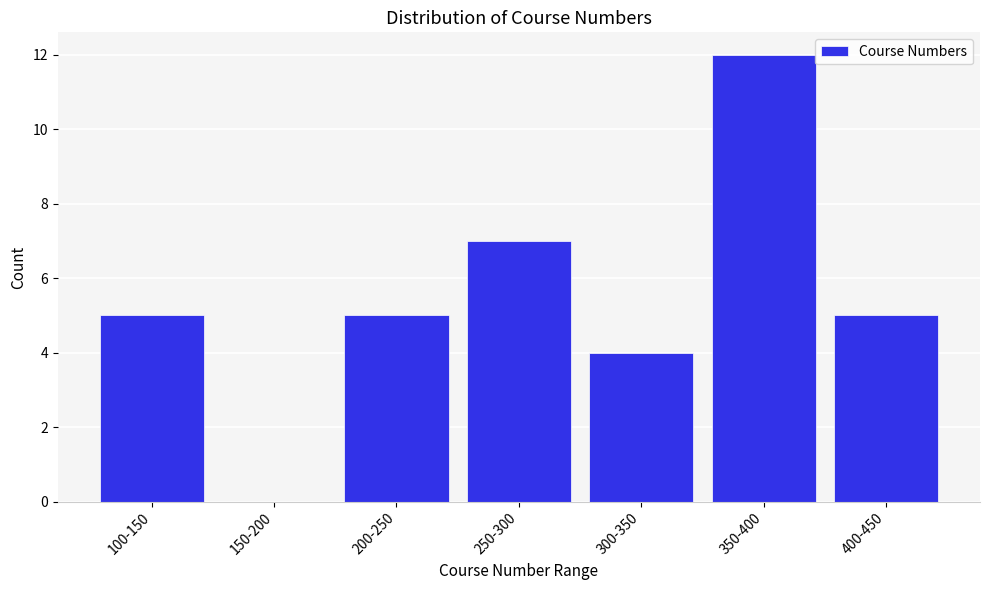

Reading right to left, transcribe all the data shown in this chart.

400-450=5	350-400=12	300-350=4	250-300=7	200-250=5	150-200=0	100-150=5